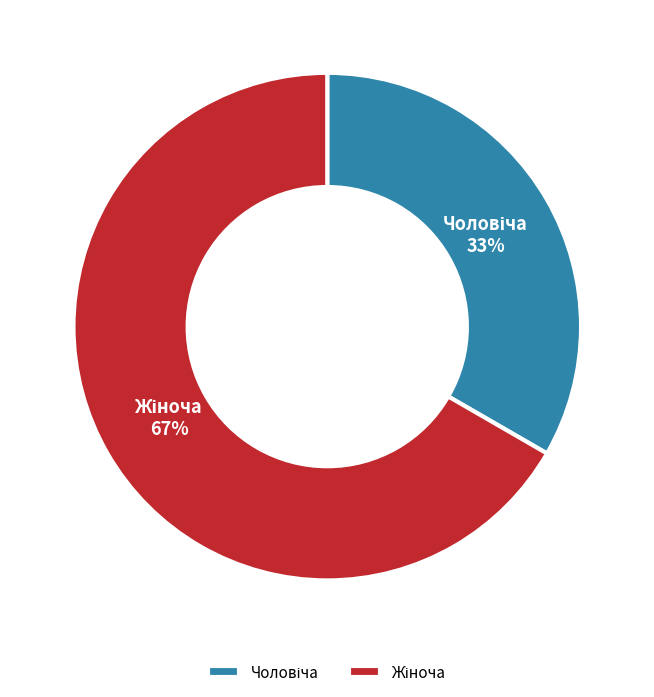

Is there a majority slice in this chart?

Yes